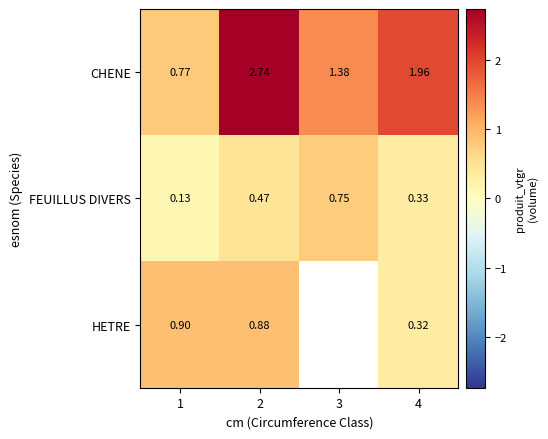

Rank the series at 4 from lowest to highest value.

HETRE, FEUILLUS DIVERS, CHENE